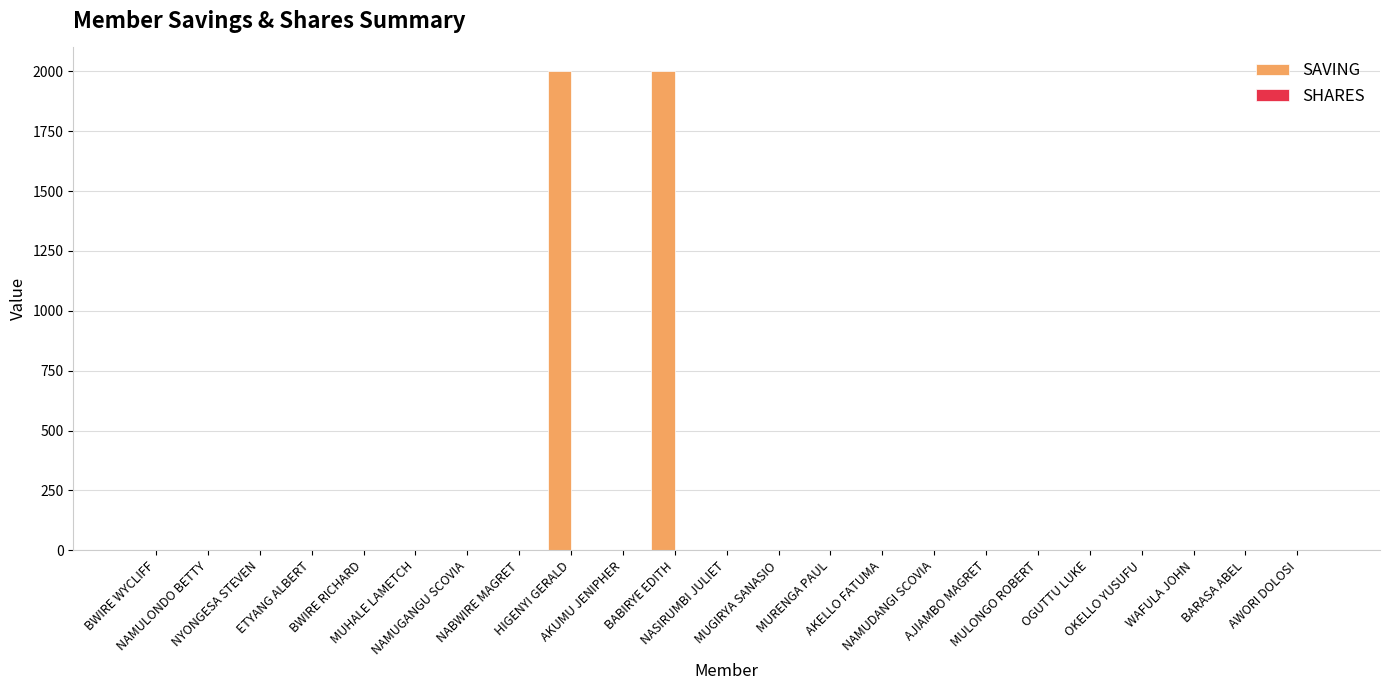

What is the sum of all SAVING values?

4000